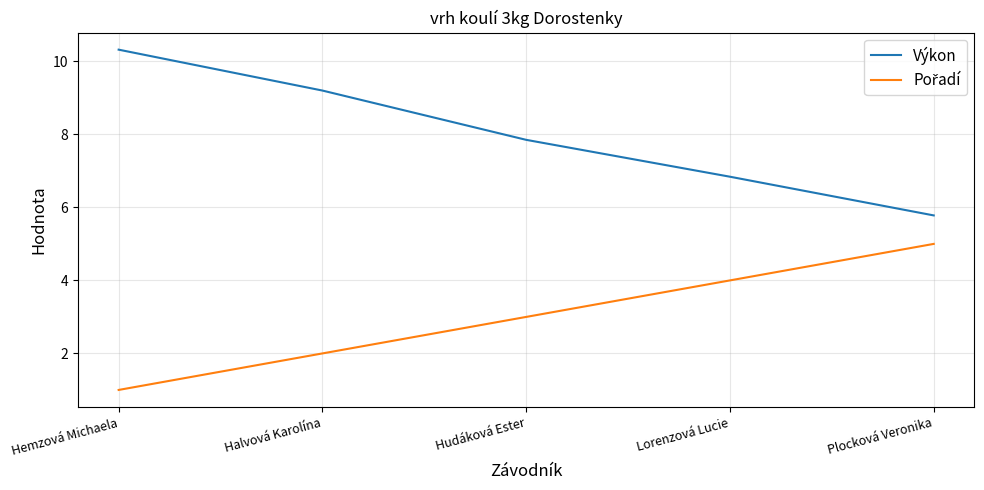

Which series has the largest total across all categories?

Výkon